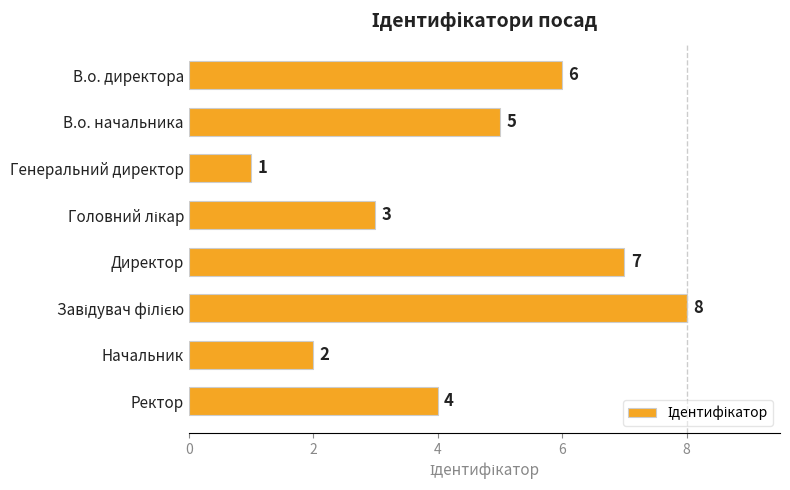

What is the difference between the second highest and minimum values?

6